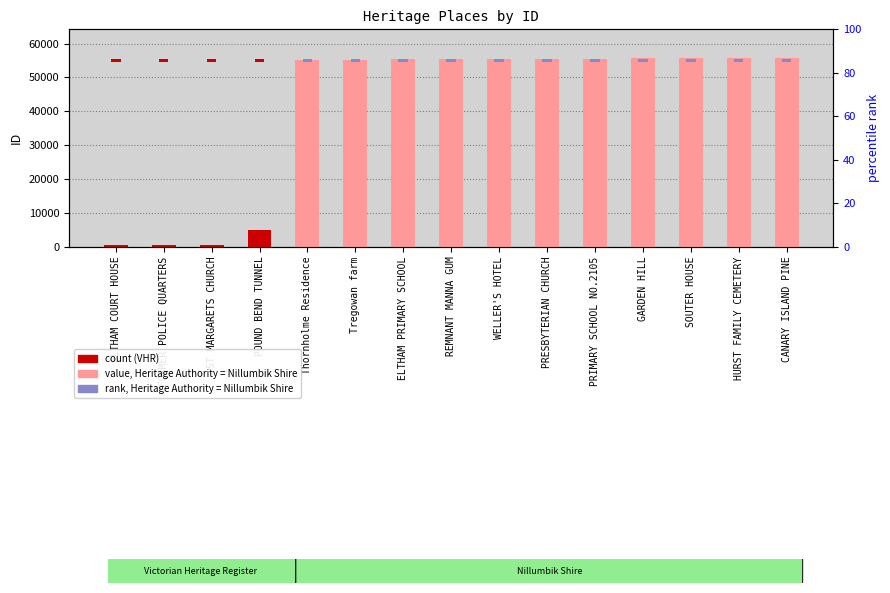

Is it true that rank percentile equals 800 at ELTHAM COURT HOUSE?

True